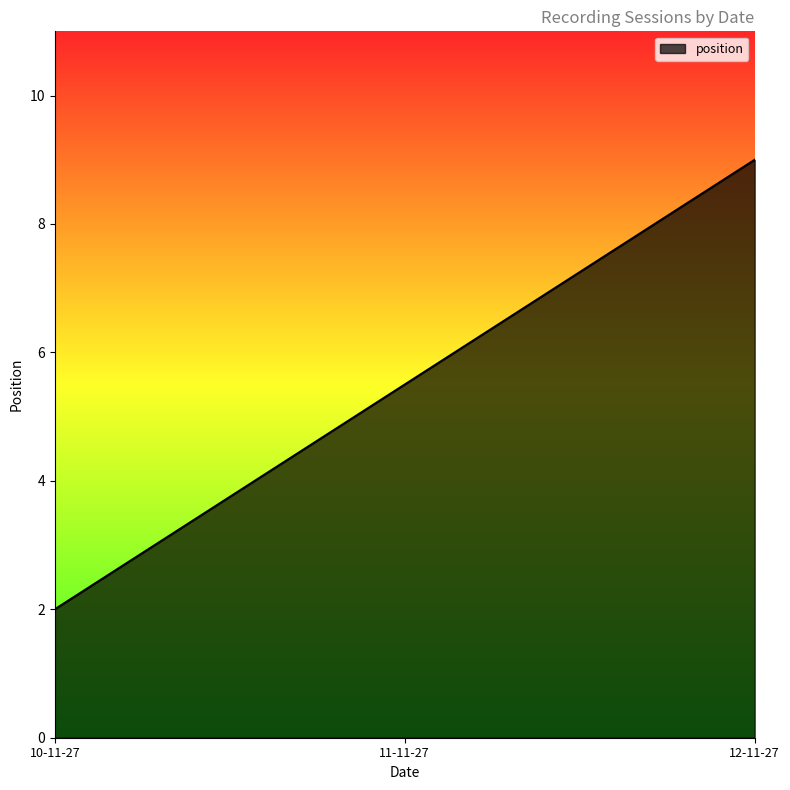

Rank the categories by value from lowest to highest.

10-11-27, 11-11-27, 12-11-27